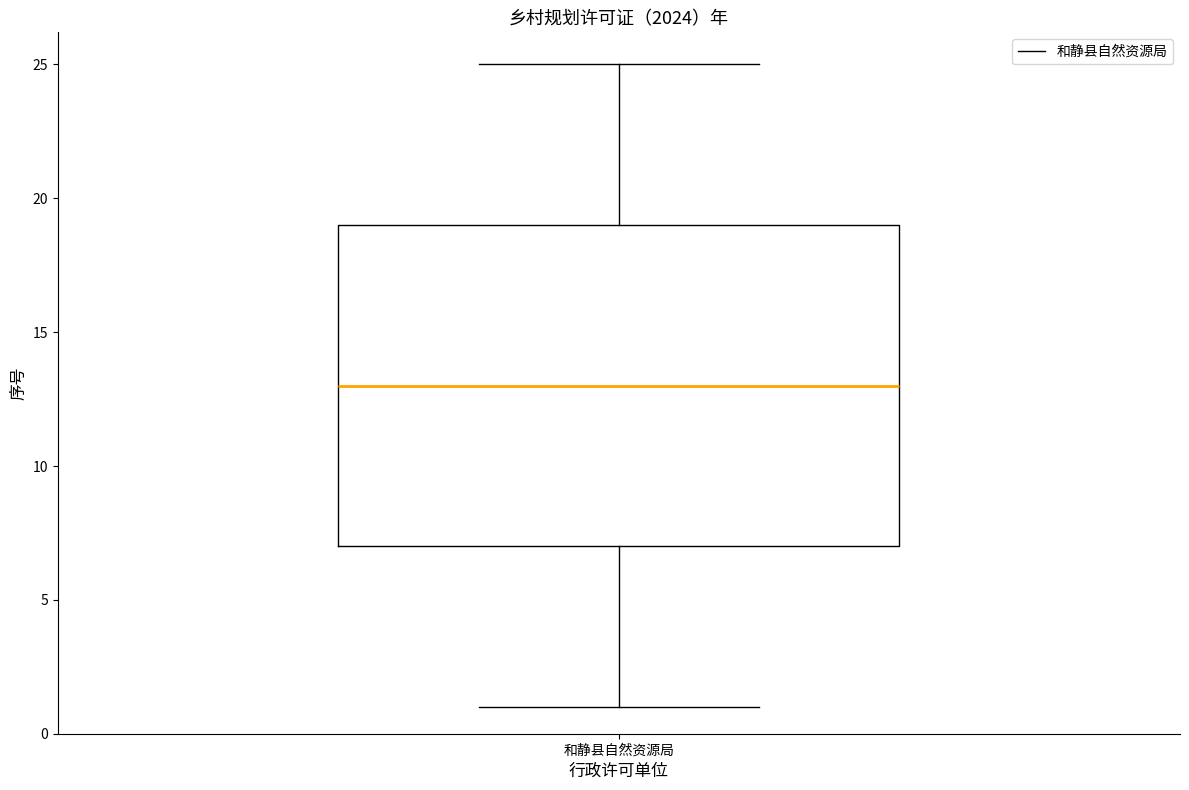

Where is the lower edge of the box for 和静县自然资源局 on the y-axis? The values are not printed on the chart, so give them approximately, as read against the axis.

7